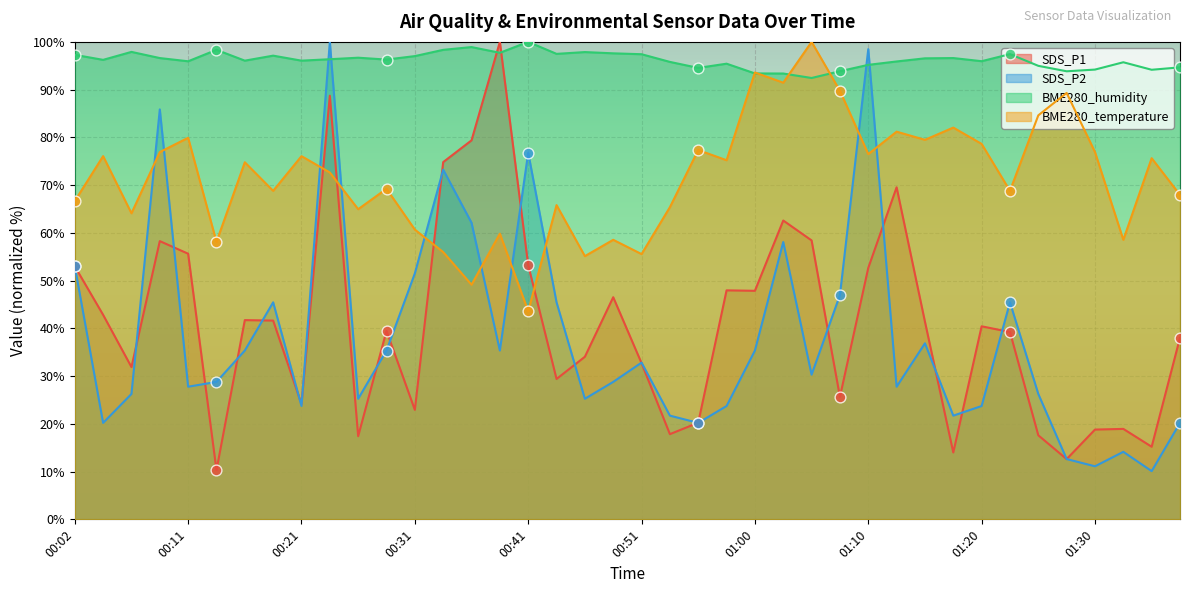

Which series has the largest total across all categories?

BME280_humidity